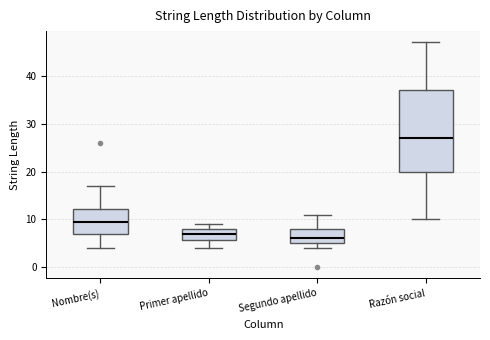

Reading left to right, transcribe this box plot: for each box, give where its median line is, the range the box spans, and where its two whiskers end, as read against the y-axis. The values are not printed on the chart, so give them approximately, as read against the axis.

Nombre(s): median 10, box 7 to 12, whiskers 4 to 17
Primer apellido: median 7, box 6 to 8, whiskers 4 to 9
Segundo apellido: median 6, box 5 to 8, whiskers 4 to 11
Razón social: median 27, box 20 to 37, whiskers 10 to 47